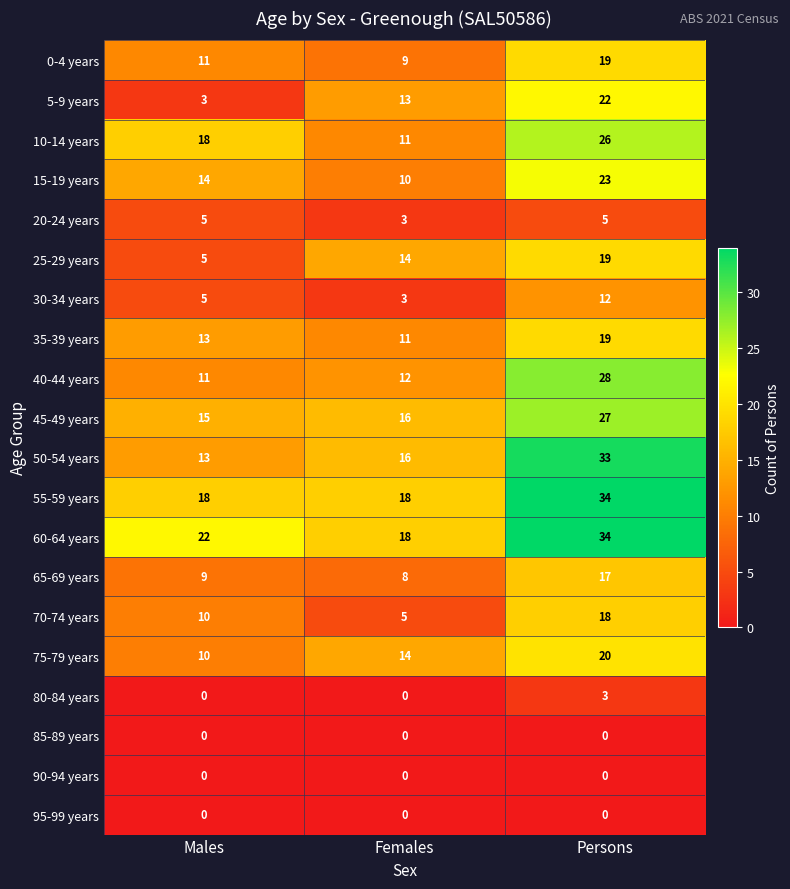

At how many categories does at least one series exceed 8?

3